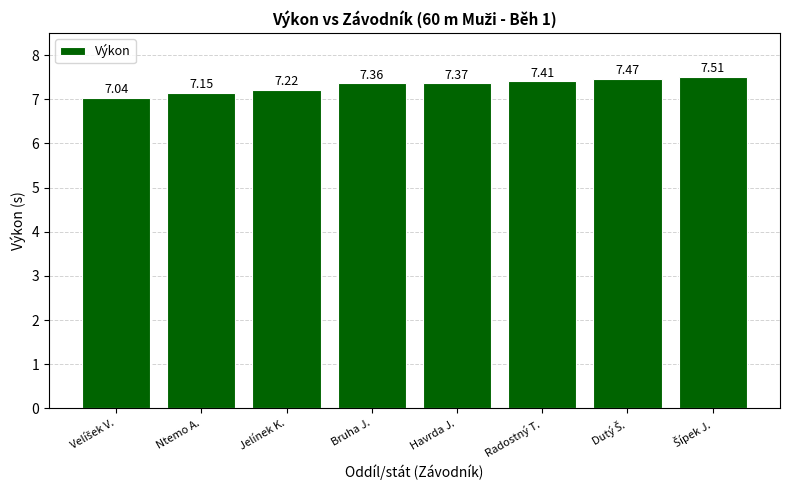

What is the difference between the maximum and second lowest values?

0.4